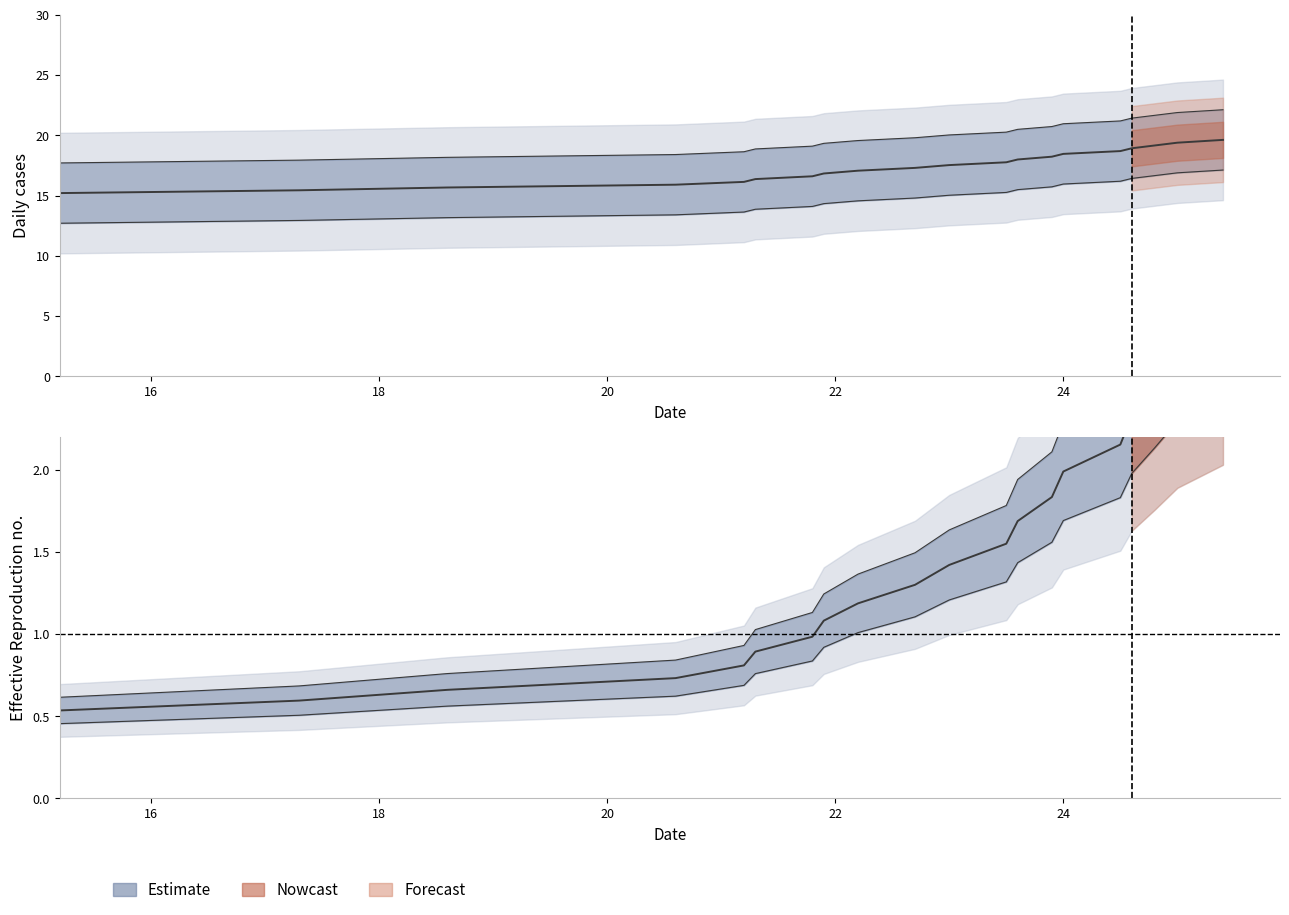

Which has a higher value, 15.2 or 23.9?

23.9